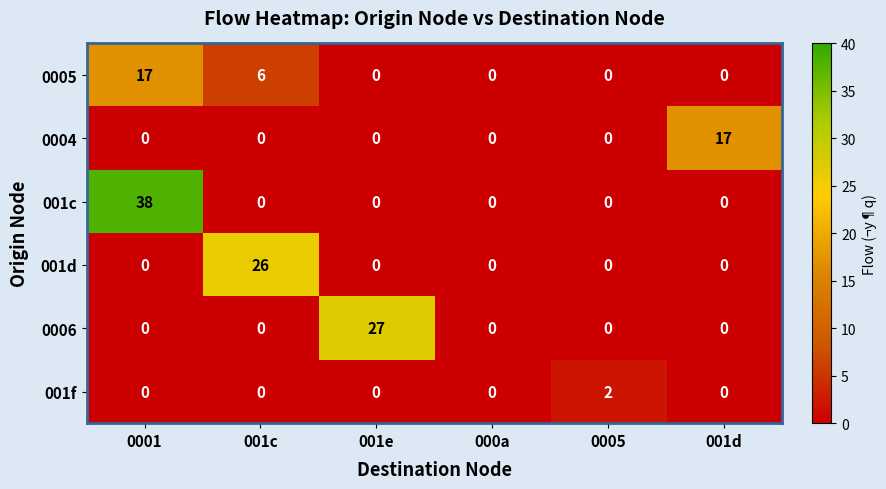

Is it true that 0005 equals 0 at 001e?

True